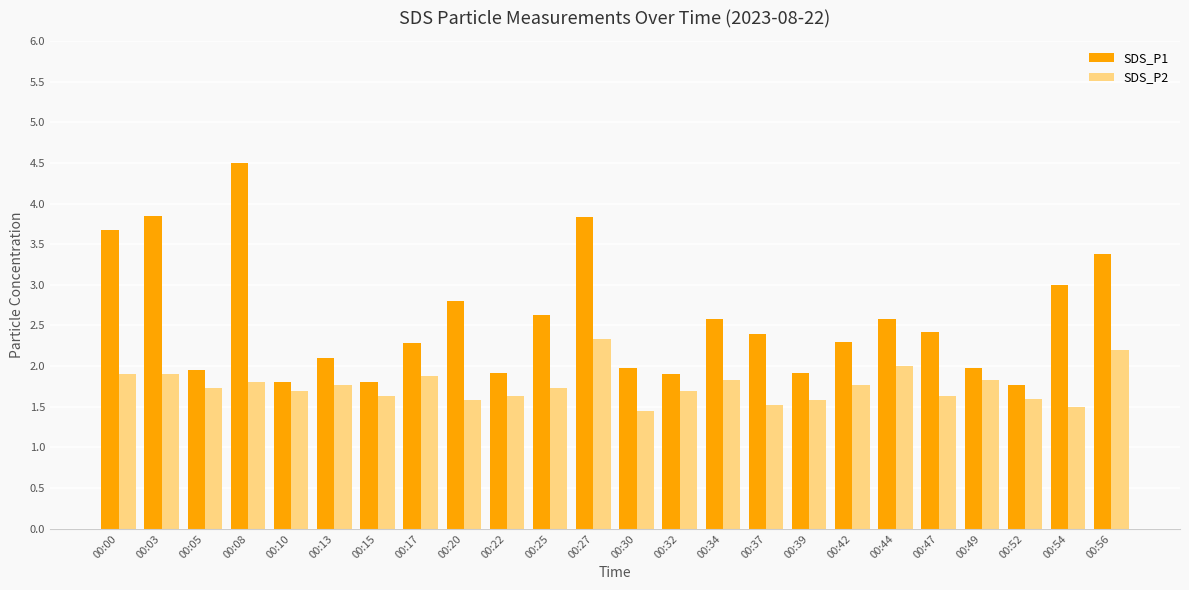

Which label corresponds to the largest value in the chart?

00:08